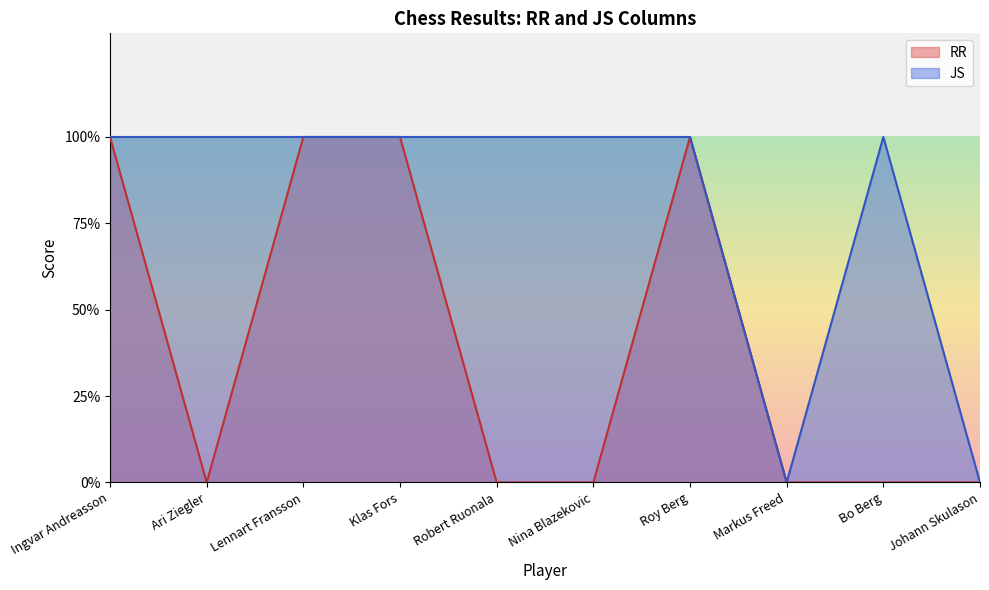

True or false: JS and RR cross at least once.

False